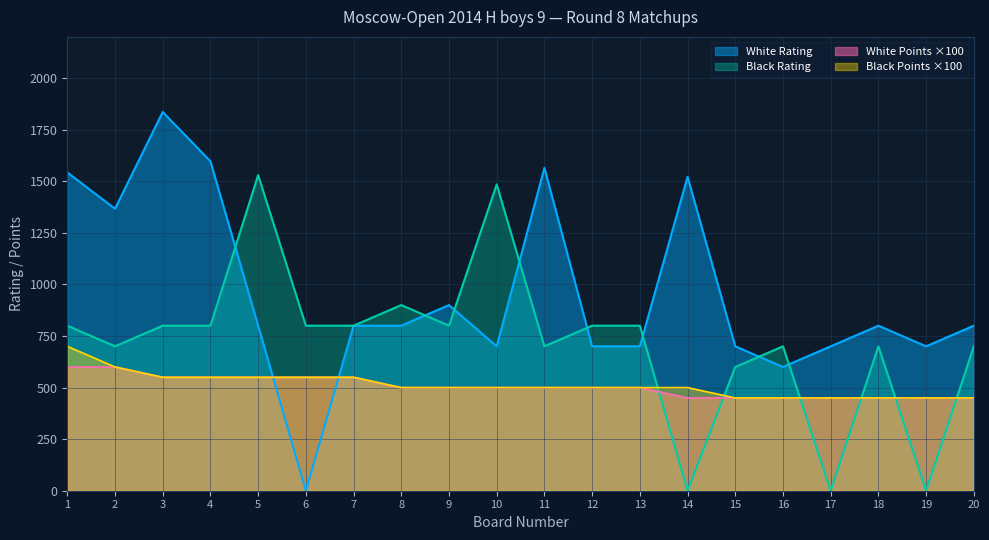

What is the total value across all series at 3?

3736